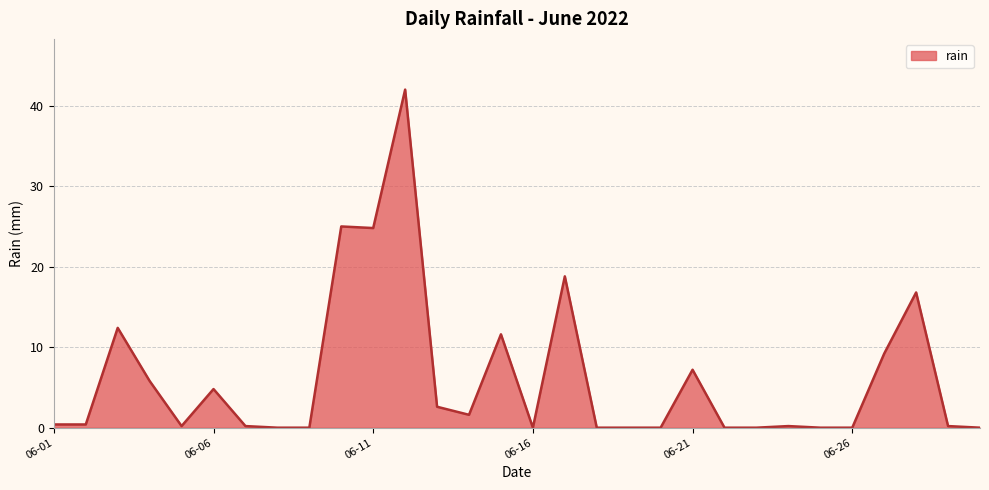

Reading left to right, transcribe all the data shown in this chart.

0.4	0.4	12.4	5.8	0.2	4.8	0.2	0.0	0.0	25.0	24.8	42.0	2.6	1.6	11.6	0.0	18.8	0.0	0.0	0.0	7.2	0.0	0.0	0.2	0.0	0.0	9.2	16.8	0.2	0.0